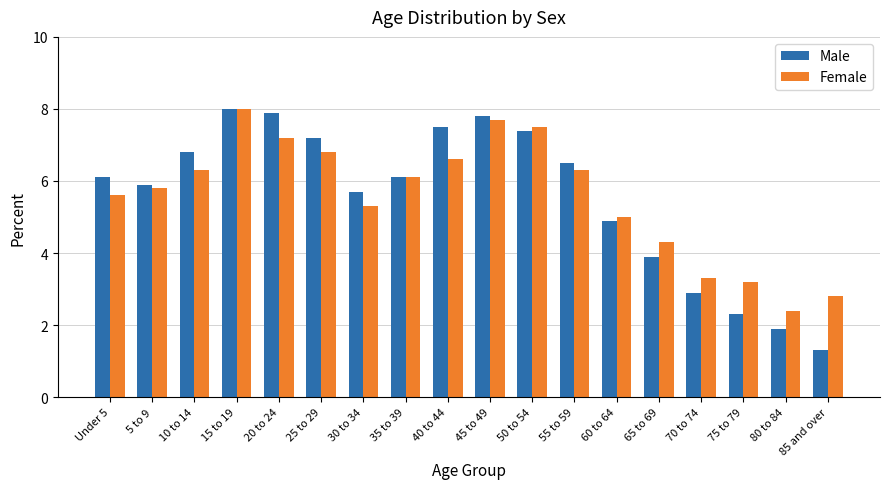

What is the smallest value displayed?

1.3